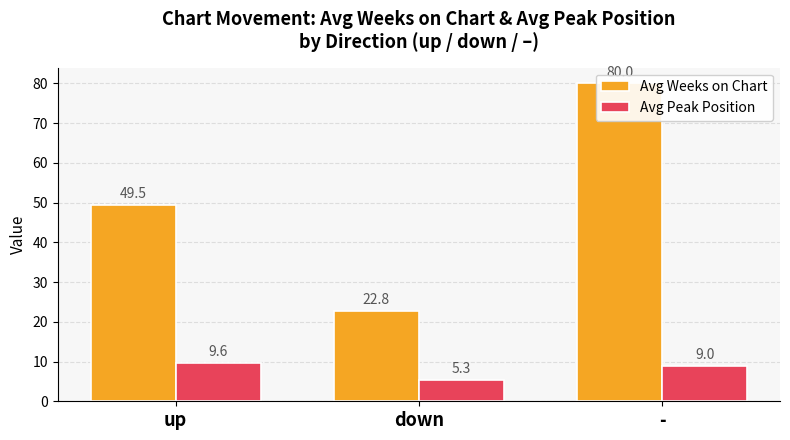

What is the spread (max minus min) of values at up?

39.9